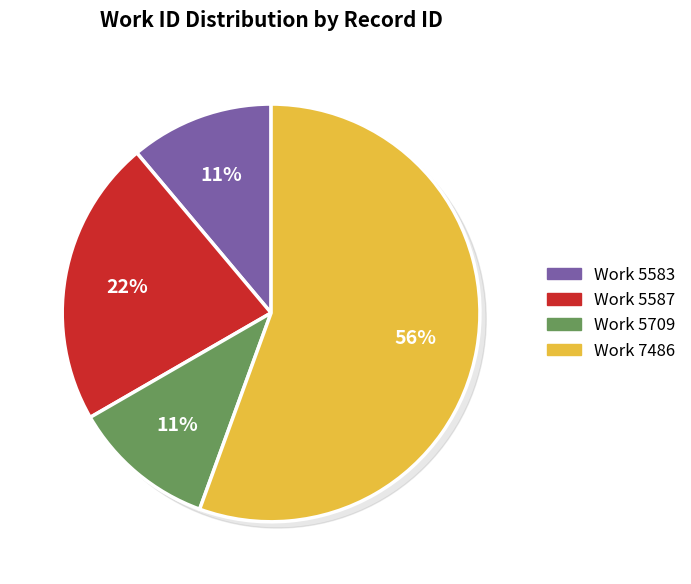

Which slice is the smallest?

5583